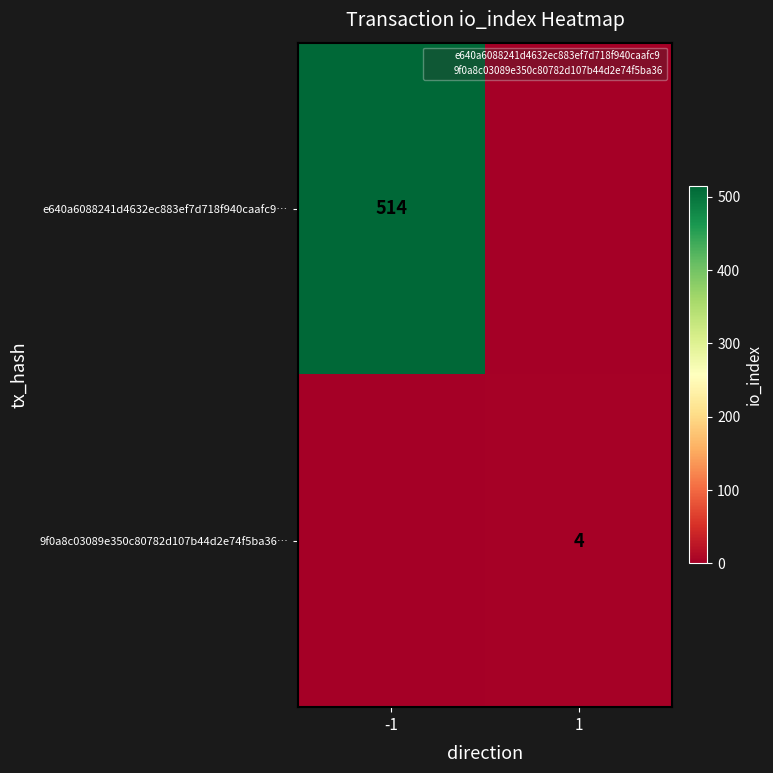

What is the total value across all series at 1?

4